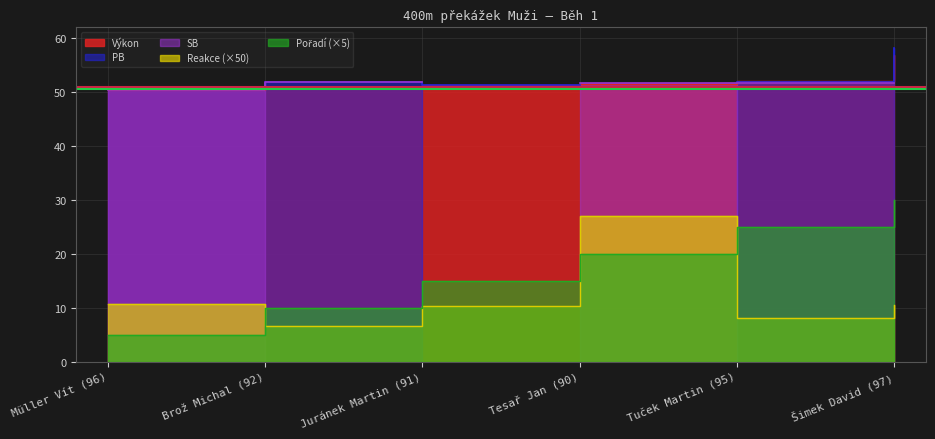

Which series has the largest range (max minus min)?

Pořadí